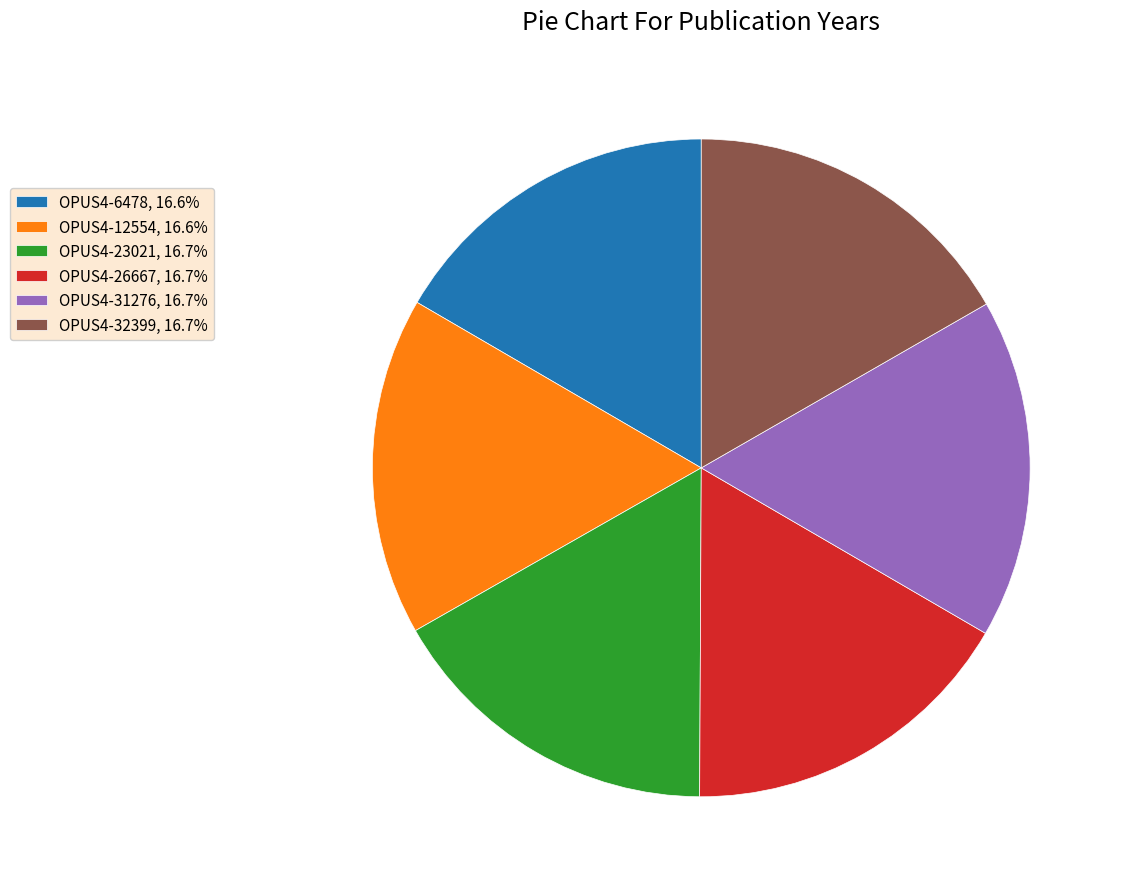

How many segments does this pie chart have?

6